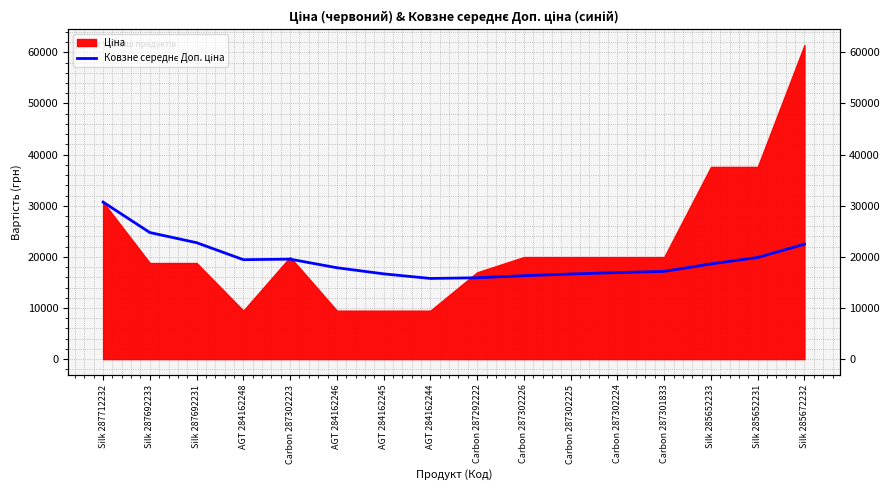

How many categories are shown in the chart?

16